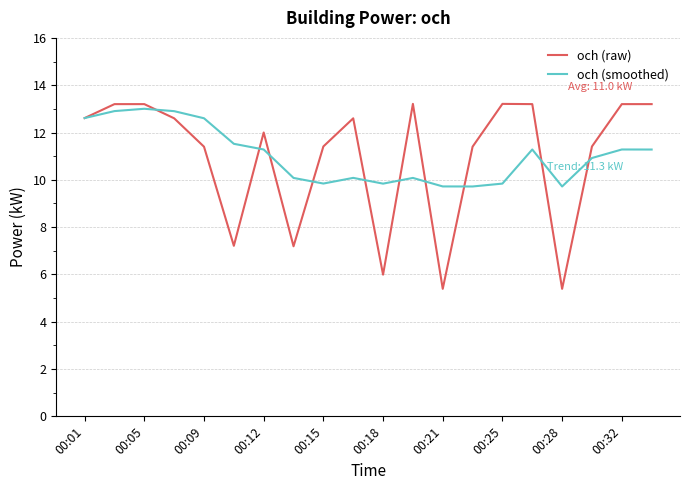

Which series has the largest range (max minus min)?

och (raw)